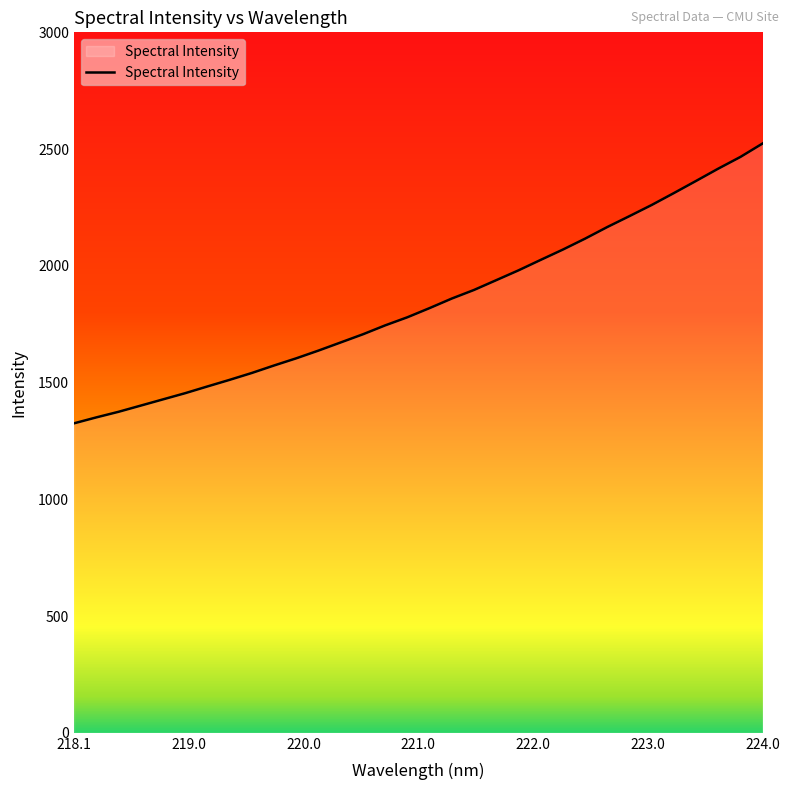

What is the sum of all values?

59014.9